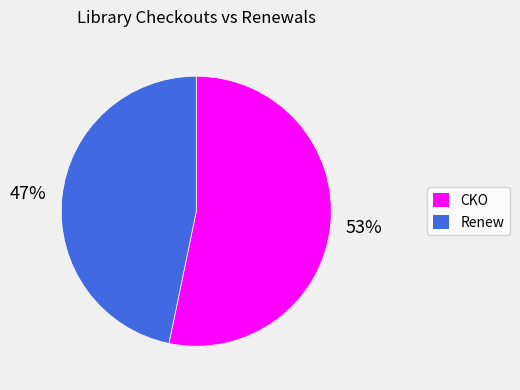

Is CKO the majority of the pie?

Yes